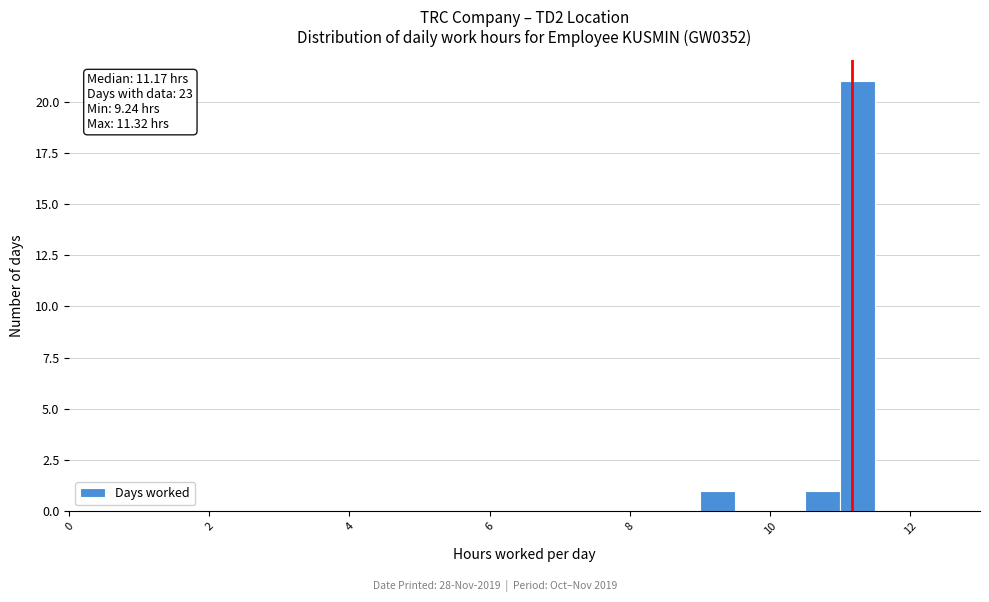

Around what value on the x-axis is the tallest bar? Give the approximate position of its centre, as read against the axis.

11.2